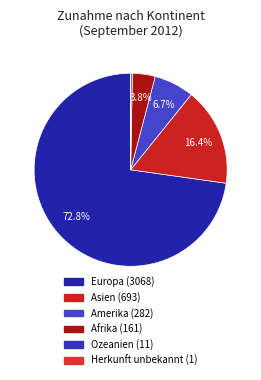

Is it true that Amerika is 7% of the pie?

True